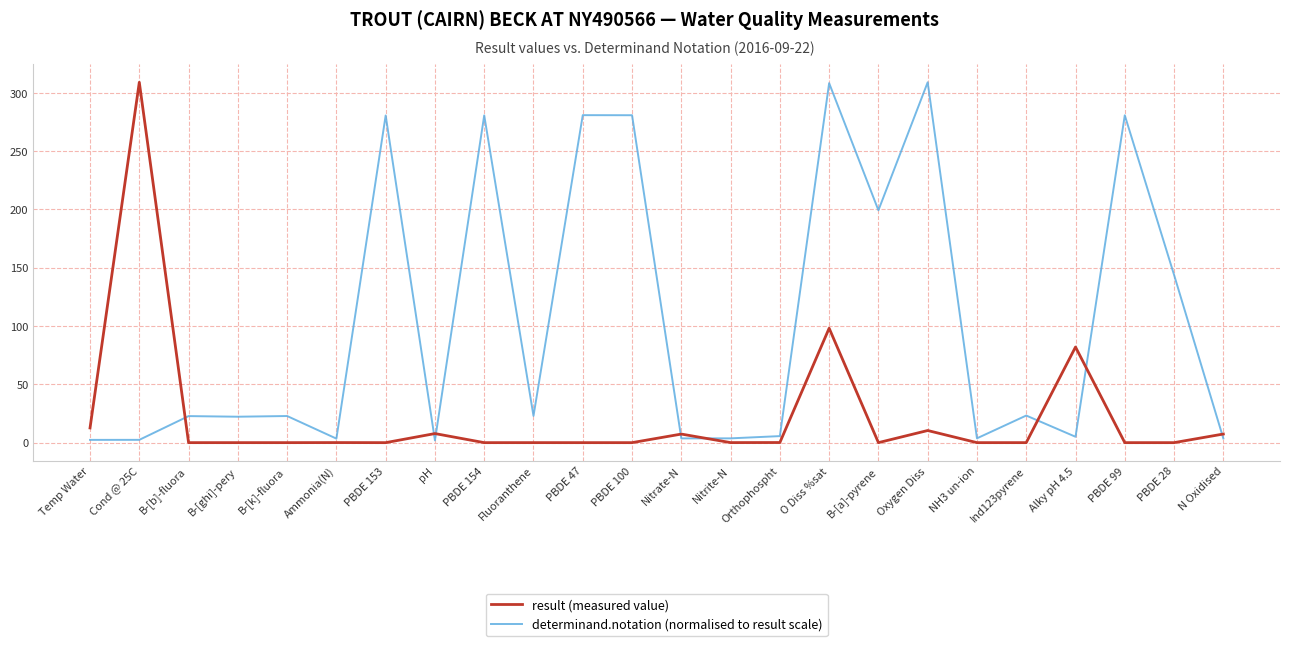

What are all the series names shown in the legend?

result (measured value), determinand.notation (normalised to result scale)